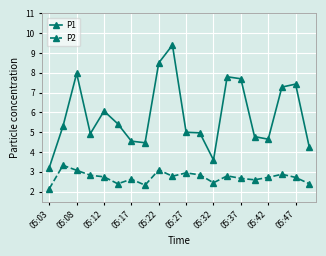

List the series in order of their peak value, lowest first.

P2, P1